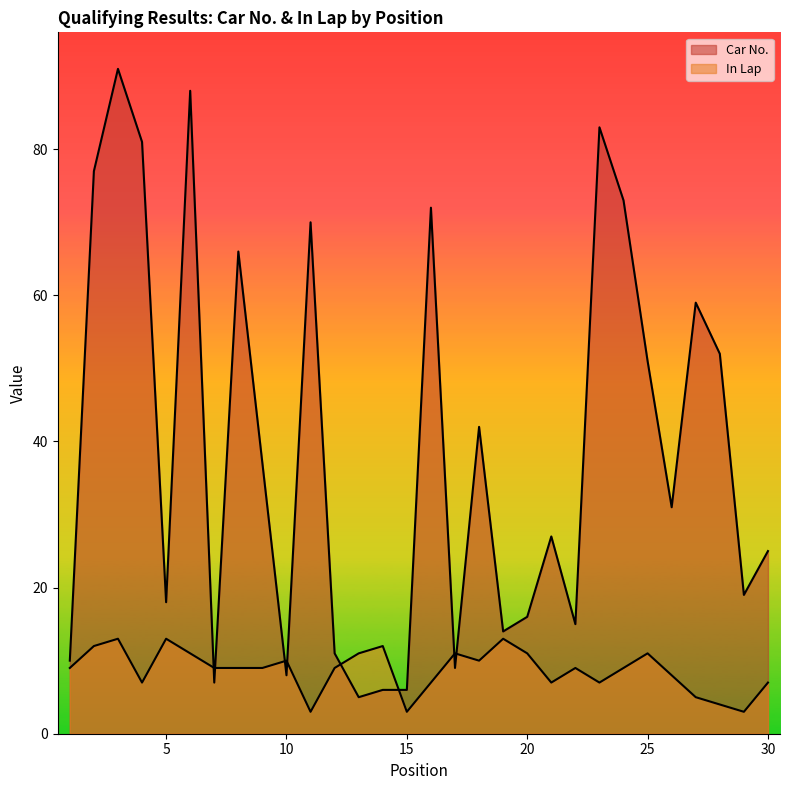

How many data points in In Lap are above 9?

12